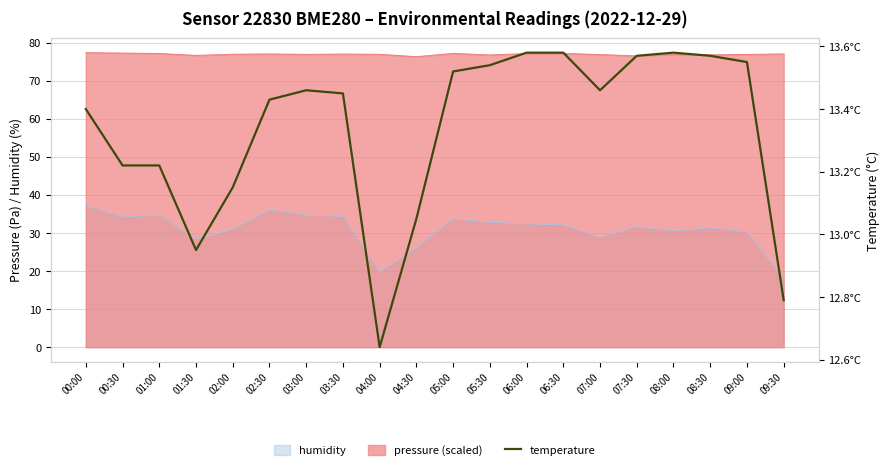

How many values are below 13?

3